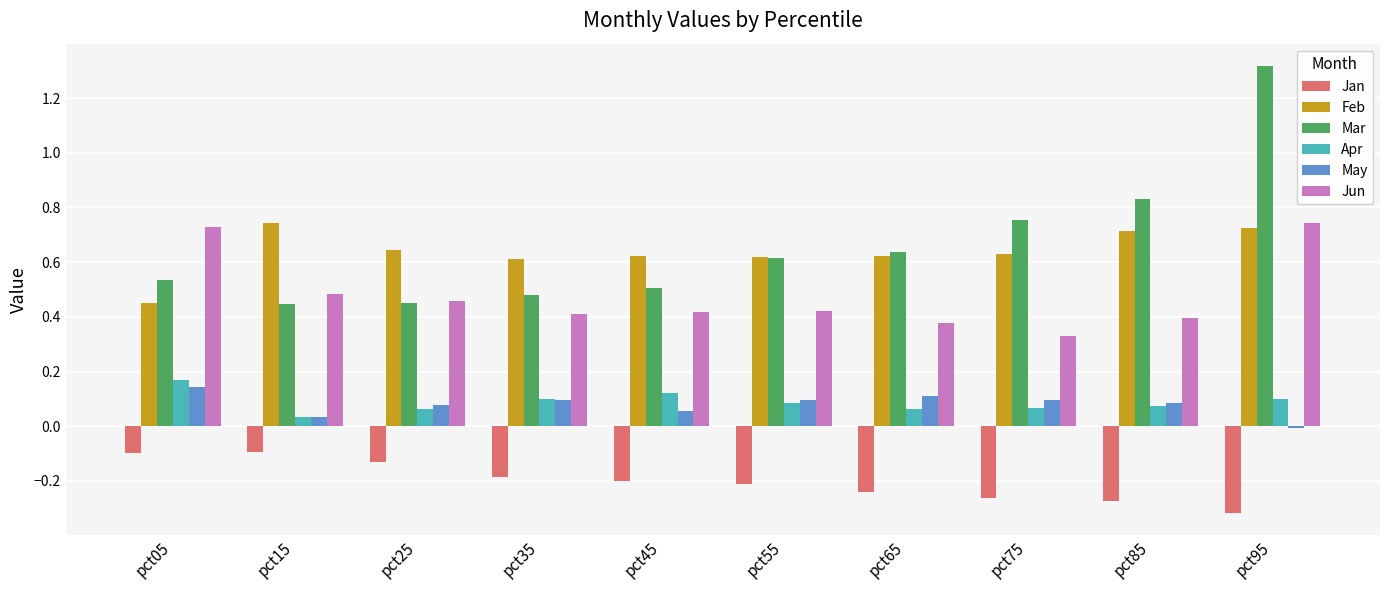

At which category does the chart reach its minimum across all series?

pct95